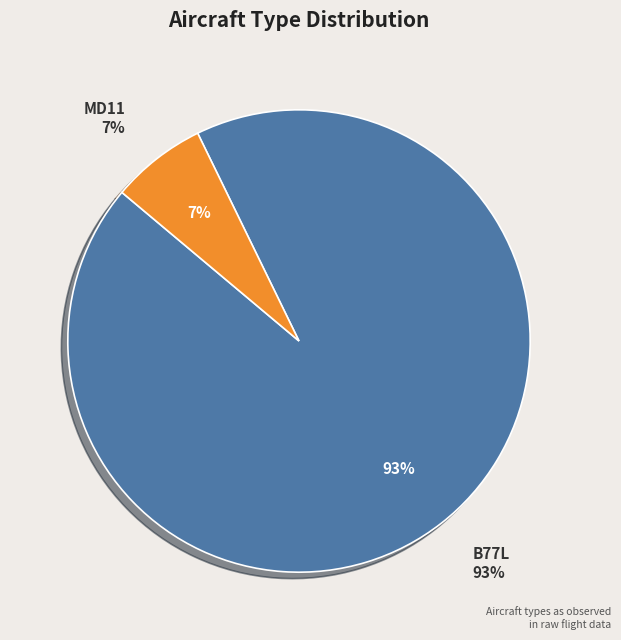

How many segments does this pie chart have?

2